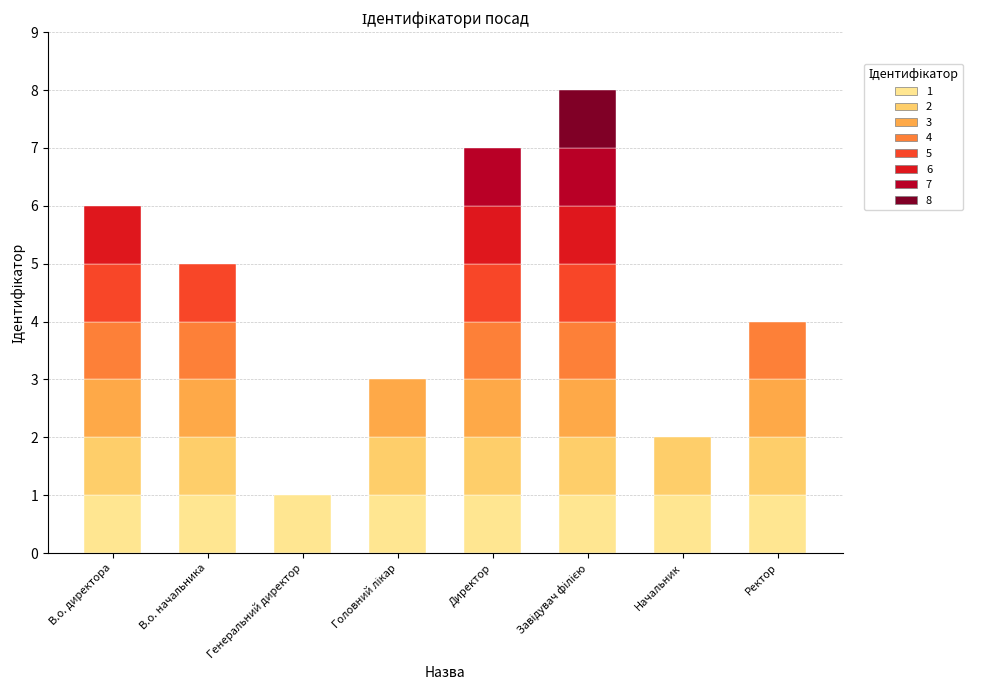

Are the bars horizontal?

No